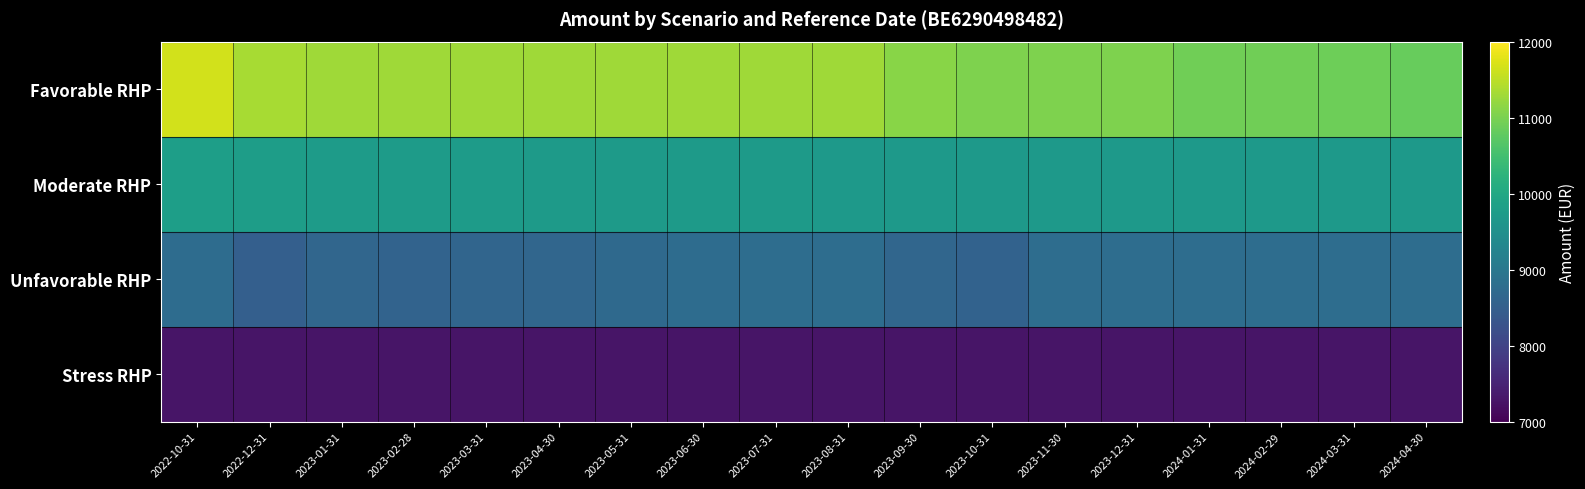

Between 2023-06-30 and 2023-05-31, which is larger?

2023-06-30